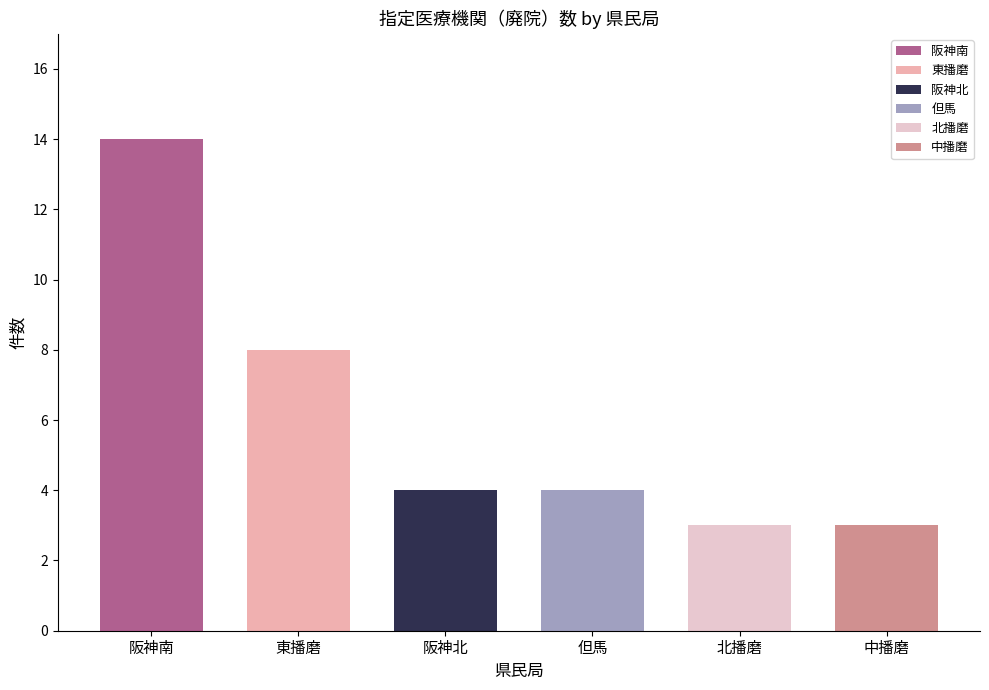

What is the minimum value shown in the chart?

3